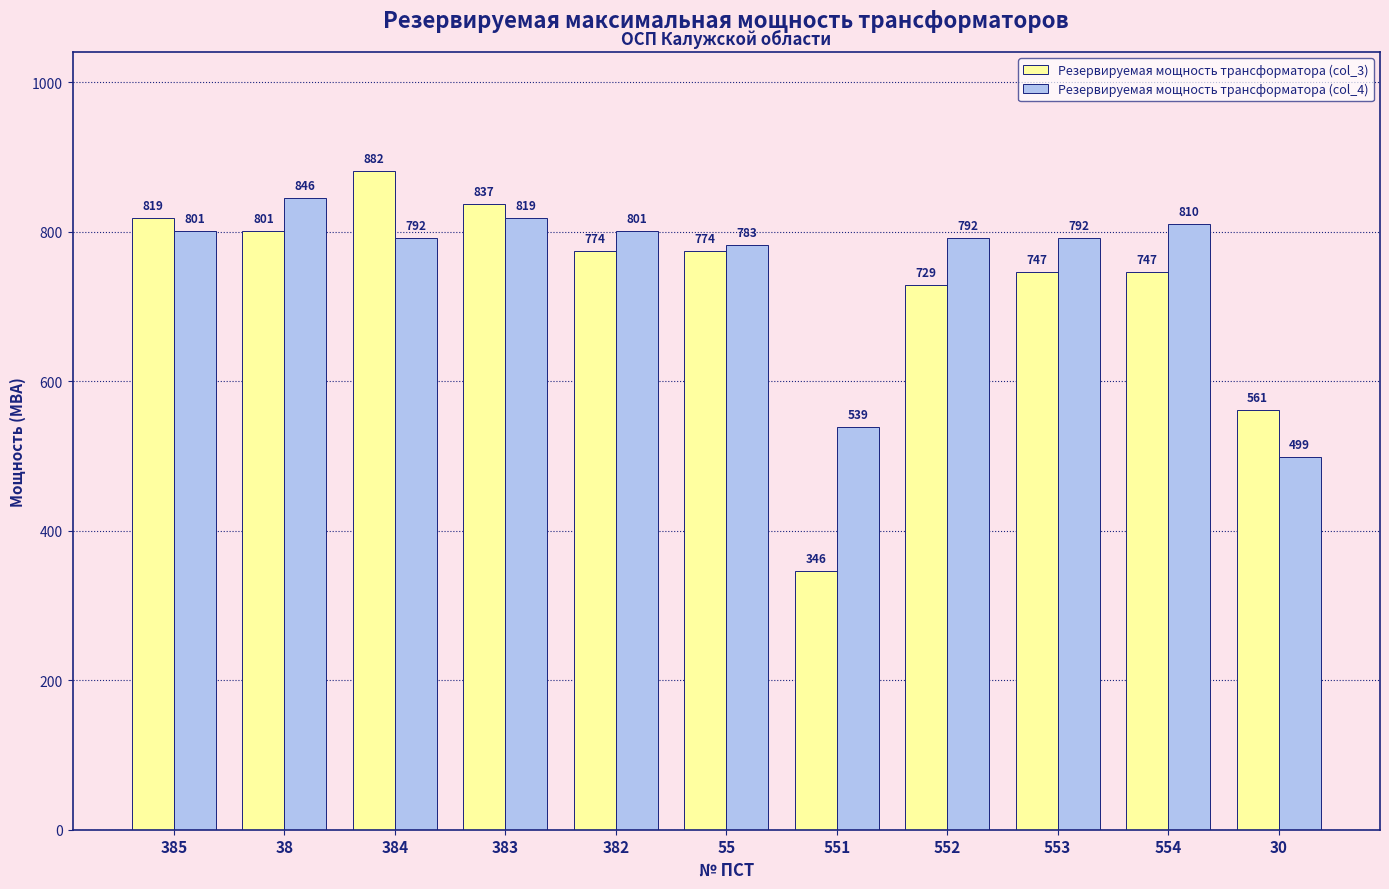

What is the sum of all Резервируемая мощность трансформатора (col_4) values?

8273.6